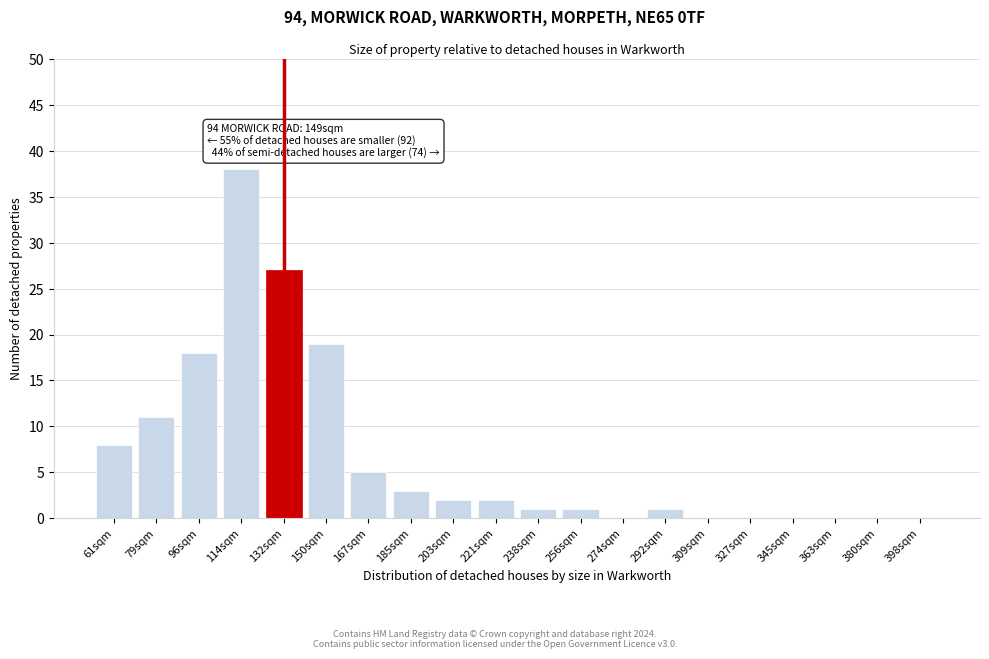

Reading left to right, extract all data points from this chart.

61sqm=8	79sqm=11	96sqm=18	114sqm=38	132sqm=27	150sqm=19	167sqm=5	185sqm=3	203sqm=2	221sqm=2	238sqm=1	256sqm=1	274sqm=0	292sqm=1	309sqm=0	327sqm=0	345sqm=0	363sqm=0	380sqm=0	398sqm=0